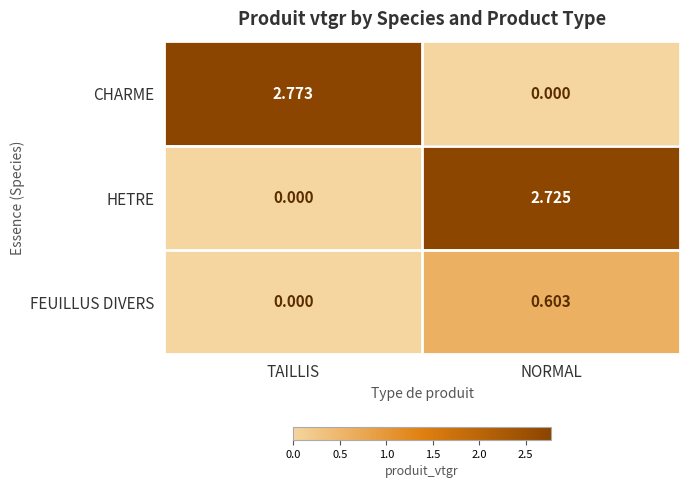

At which category is the sum across all series the highest?

NORMAL